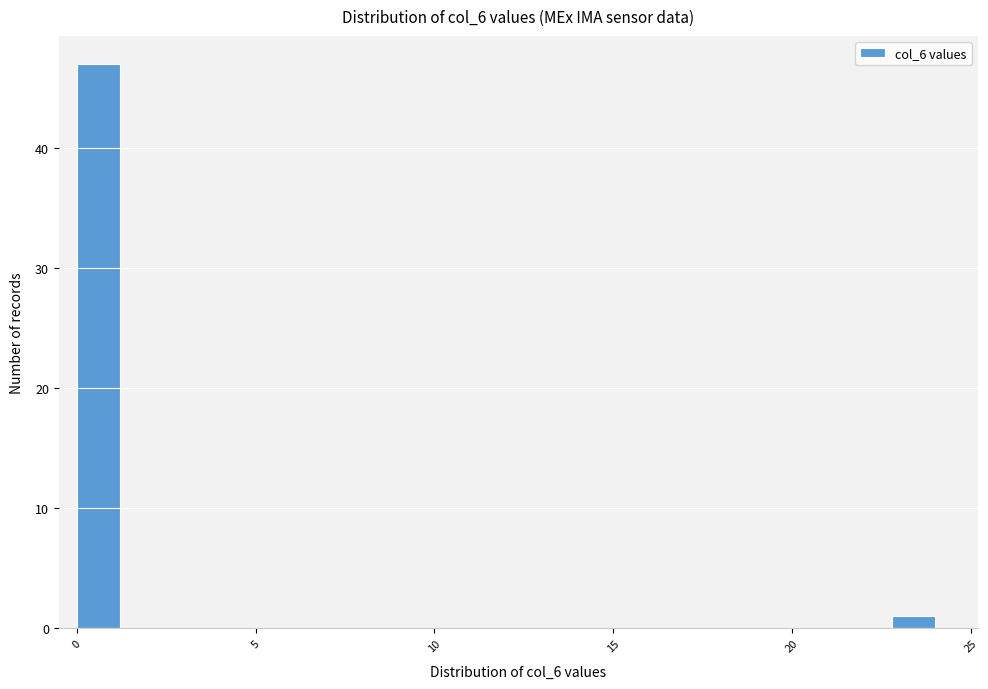

Around what value on the x-axis is the tallest bar? Give the approximate position of its centre, as read against the axis.

0.5